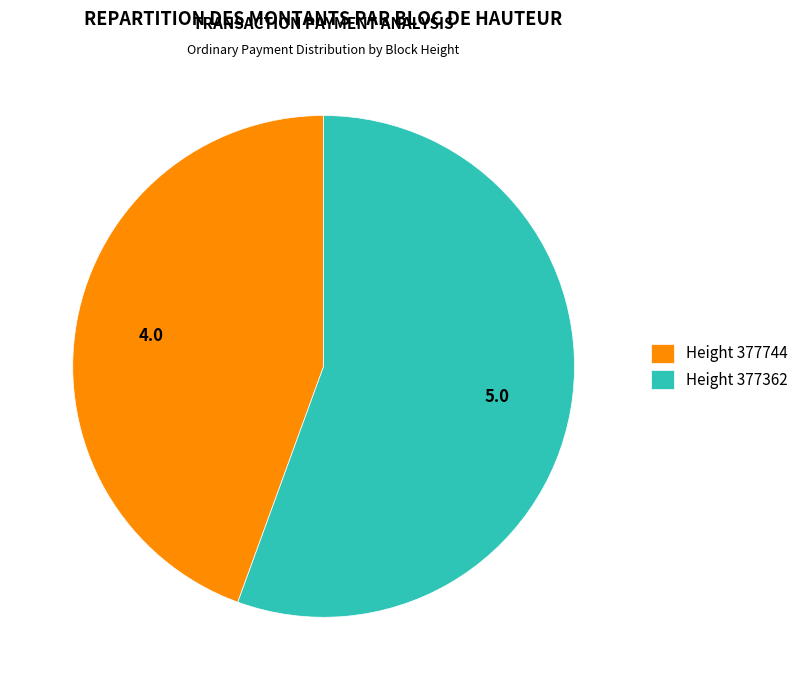

Is it true that Height 377744 is 44% of the pie?

True